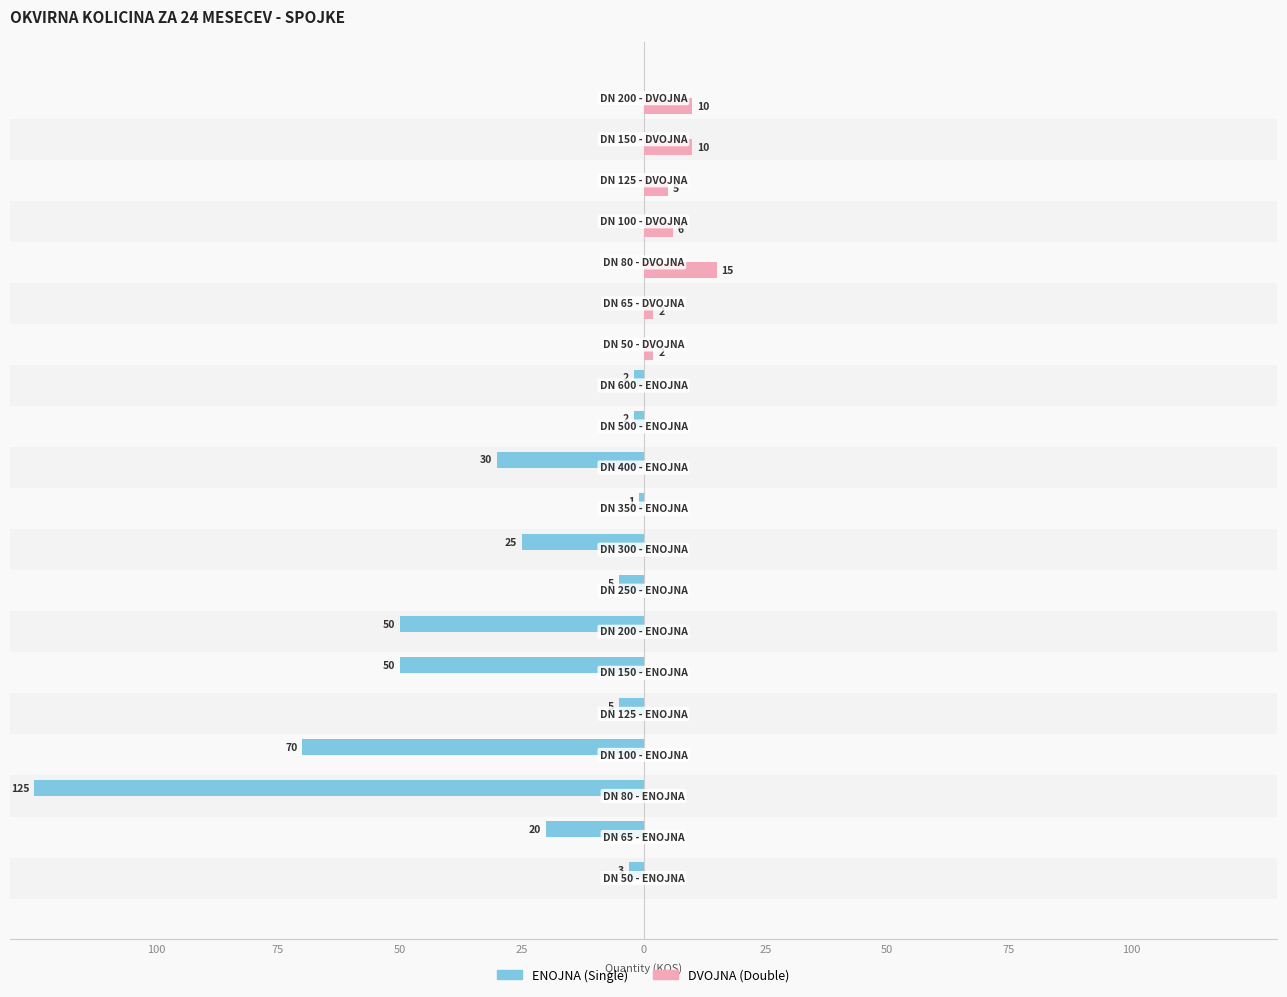

What are all the series names shown in the legend?

ENOJNA (Single), DVOJNA (Double)